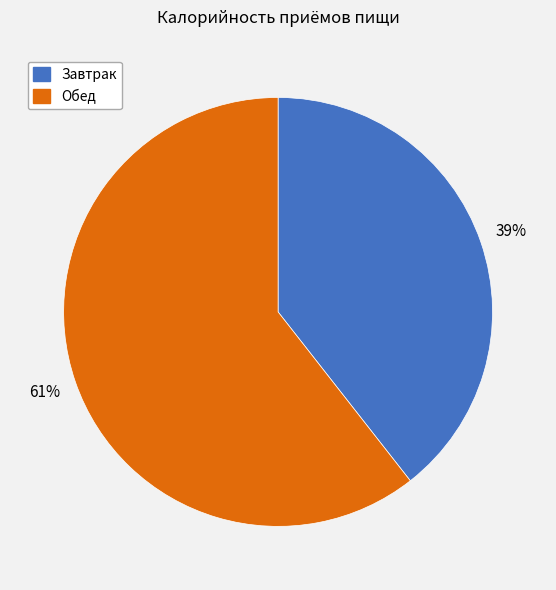

What percentage is the Завтрак slice, to the nearest percent?

39%